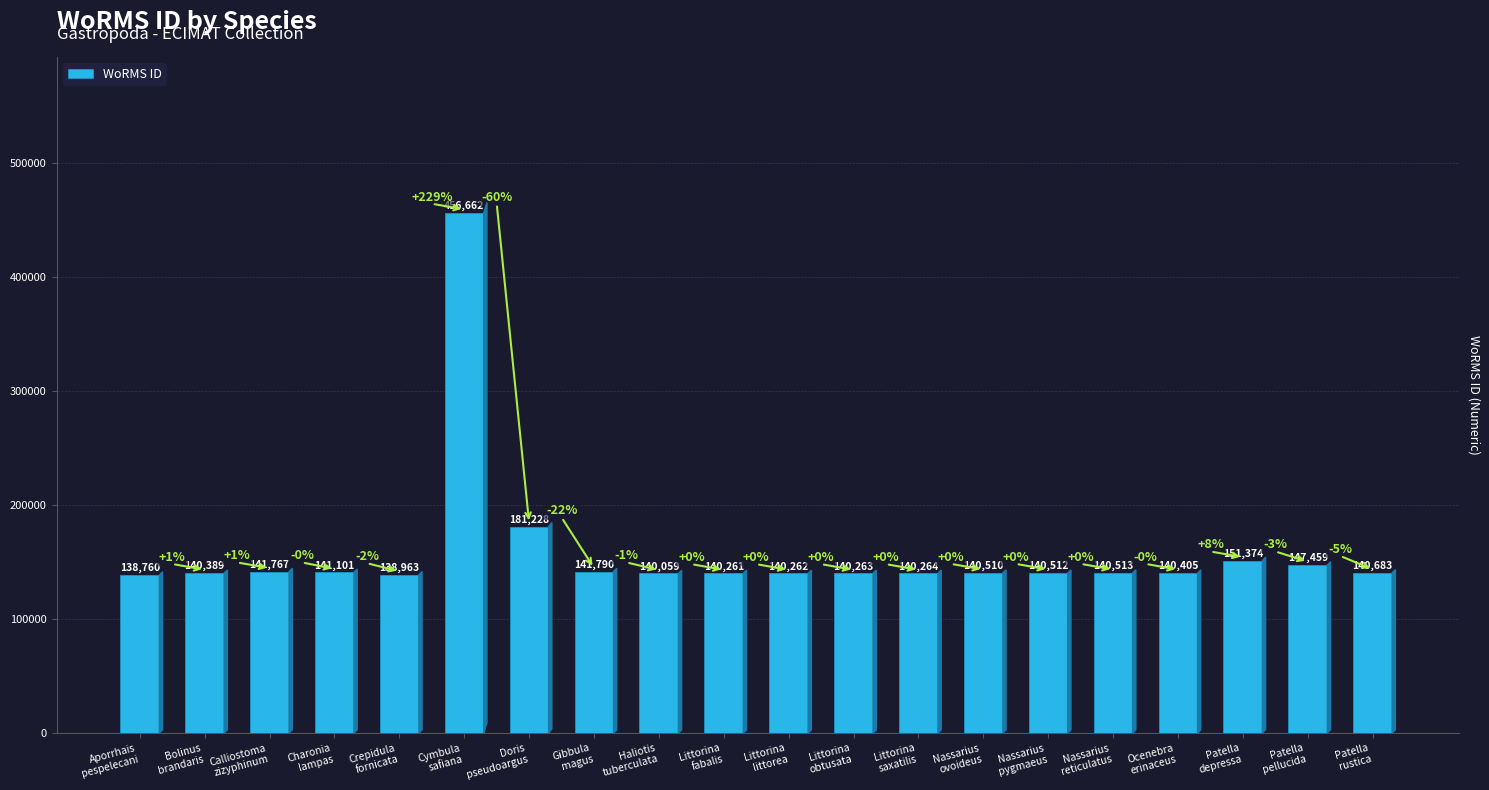

True or false: the data shows 262339 at Patella
depressa.

False